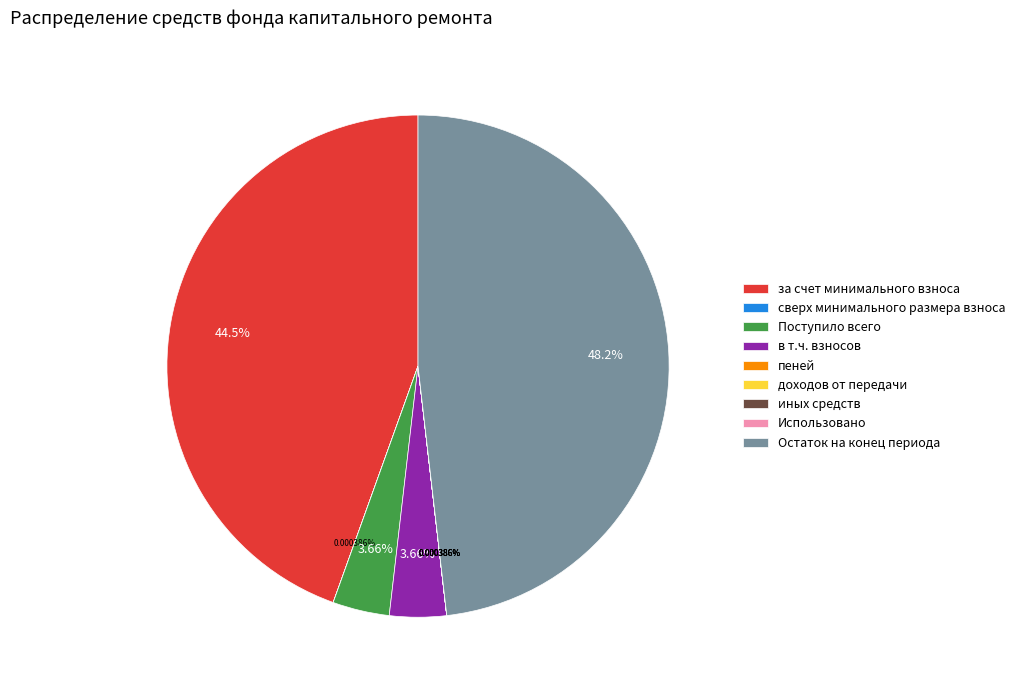

Is there a majority slice in this chart?

No